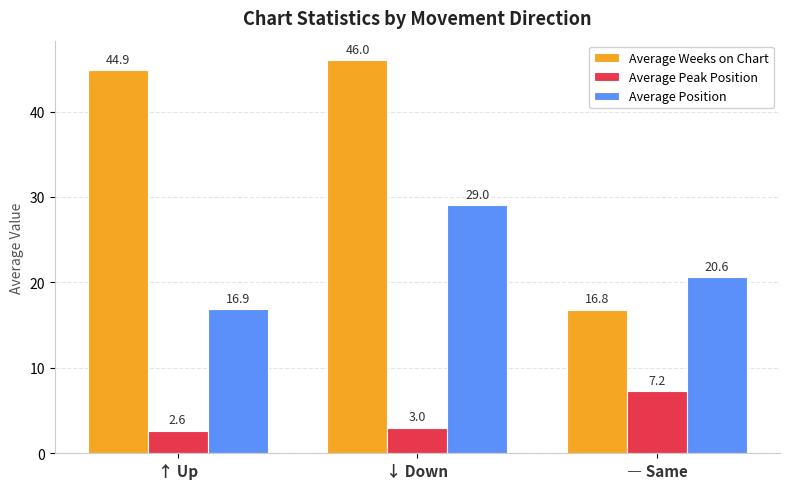

What is the maximum value shown in the chart?

46.0